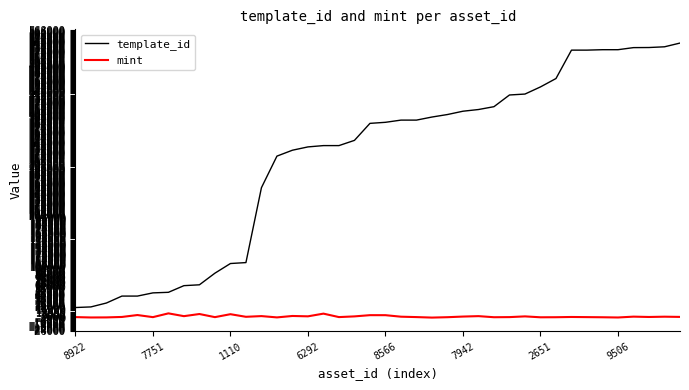

What is the highest value of the template_id series?

541468